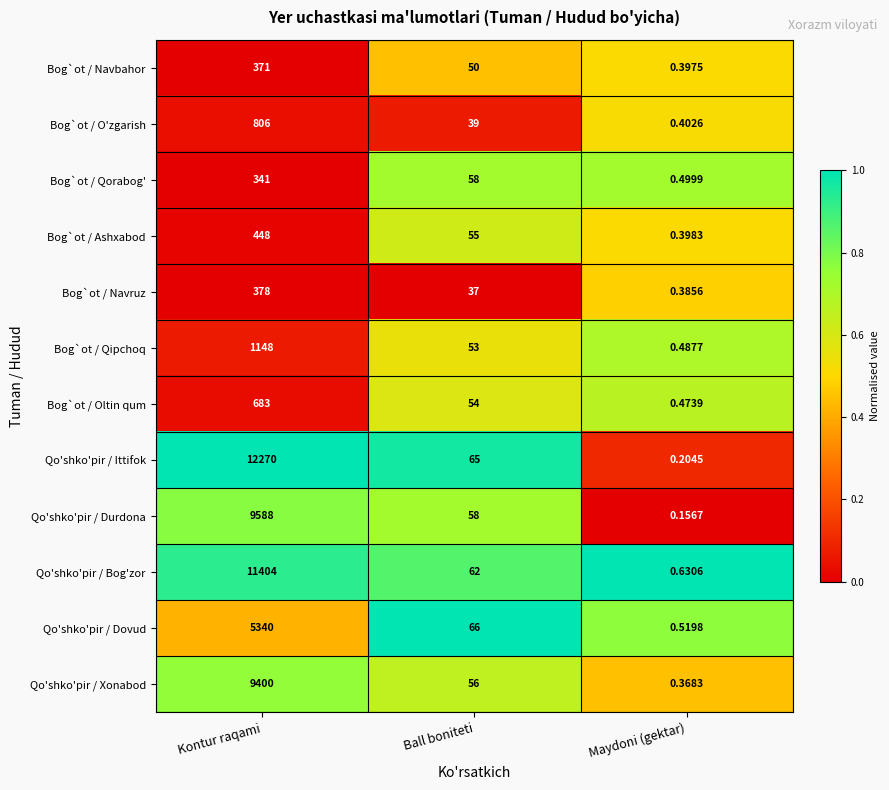

Which series has the largest total across all categories?

Qo'shko'pir / Ittifok